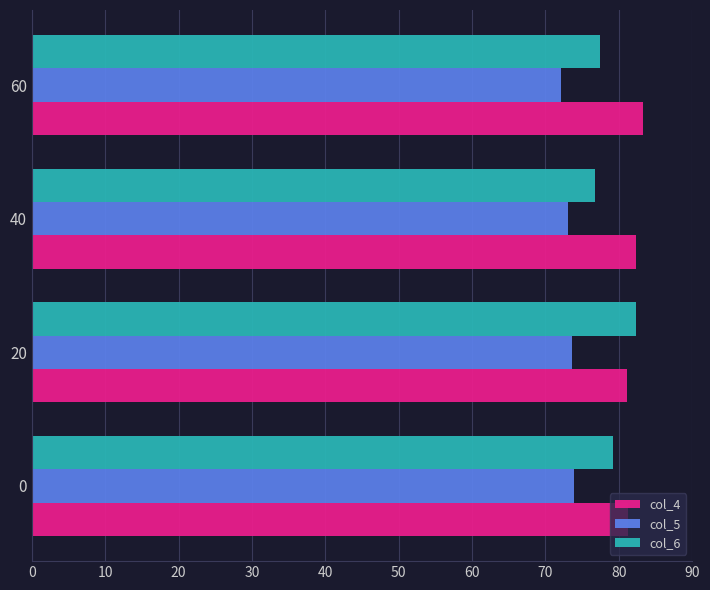

What is the sum of all col_4 values?

327.9